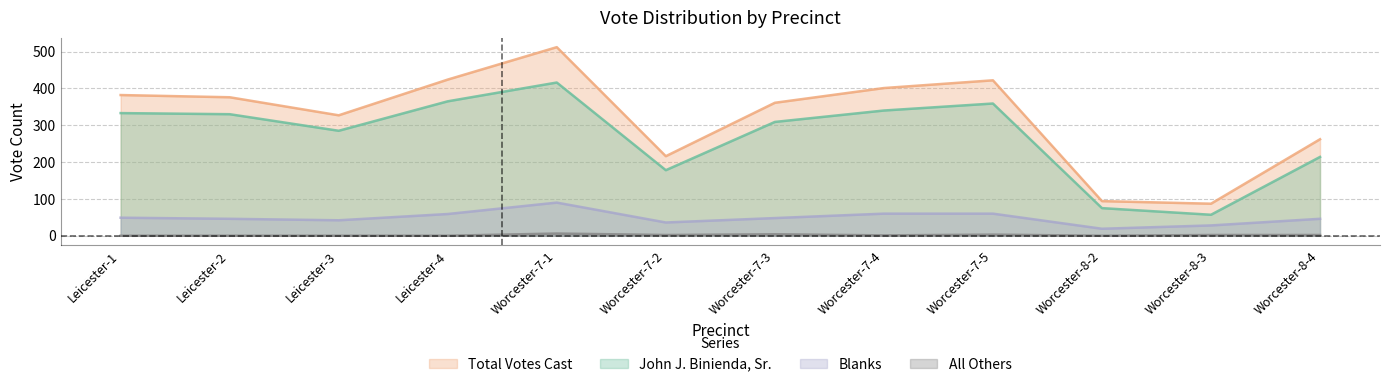

In All Others, how many points are lower than both neighbors (excluding endpoints)?

3